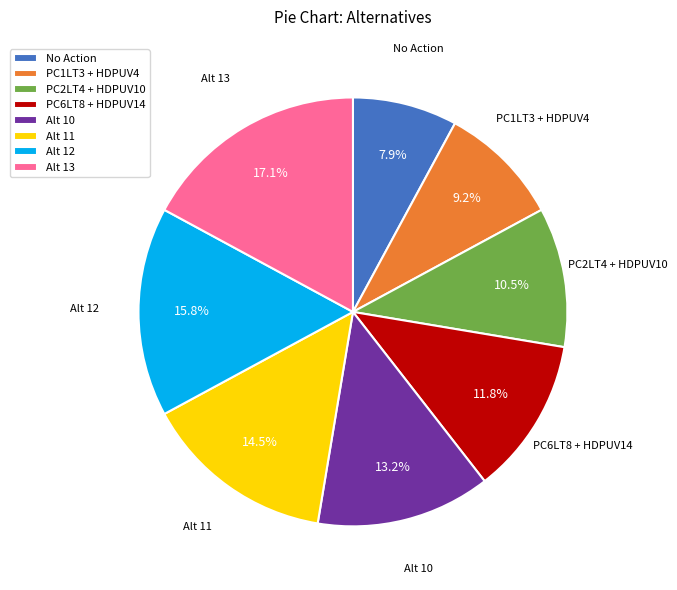

True or false: No Action accounts for 8% of the total.

True